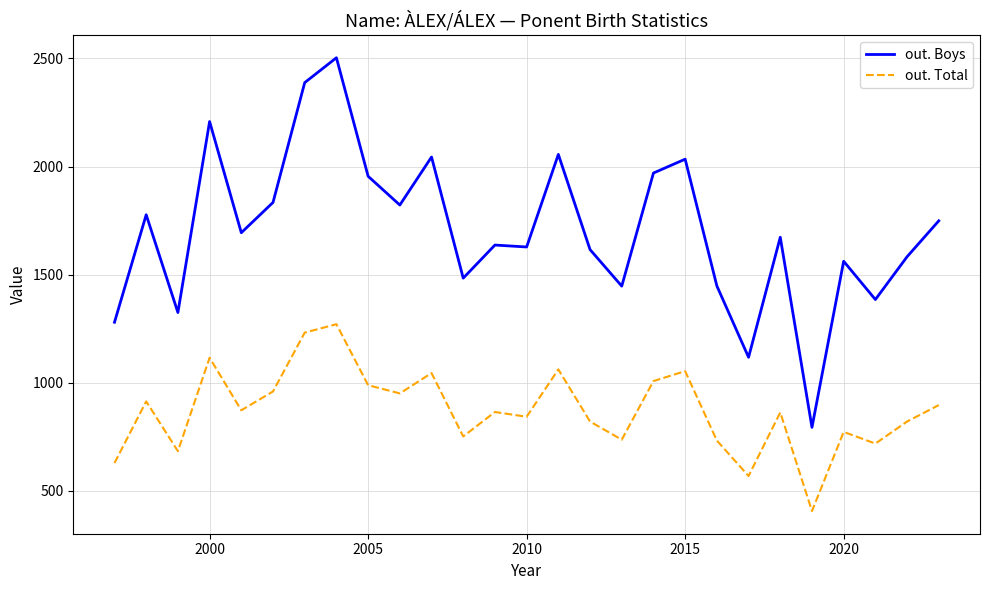

Is this an area chart (filled region under the line)?

No